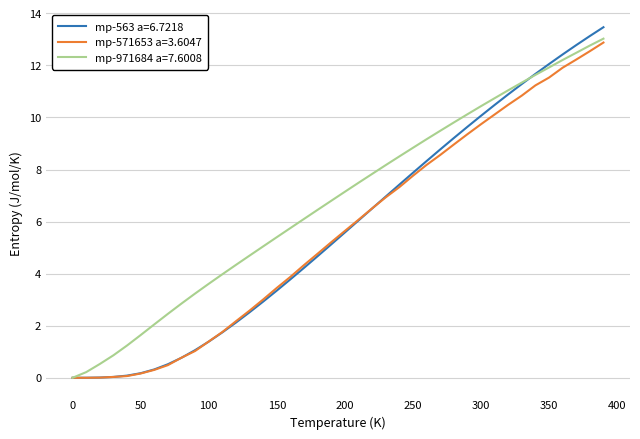

How many values in the mp-571653 a=3.6047 series are below 5?

19